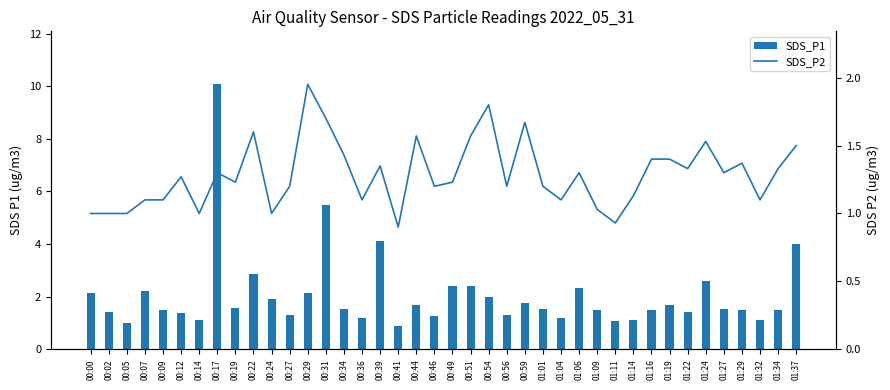

At which label is SDS_P2 closest to 1?

00:00